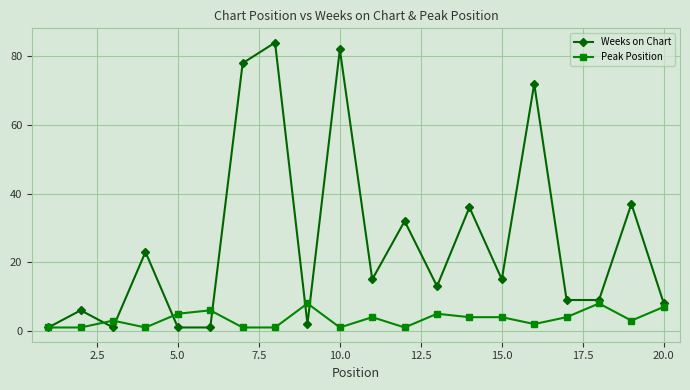

What are all the series names shown in the legend?

Weeks on Chart, Peak Position